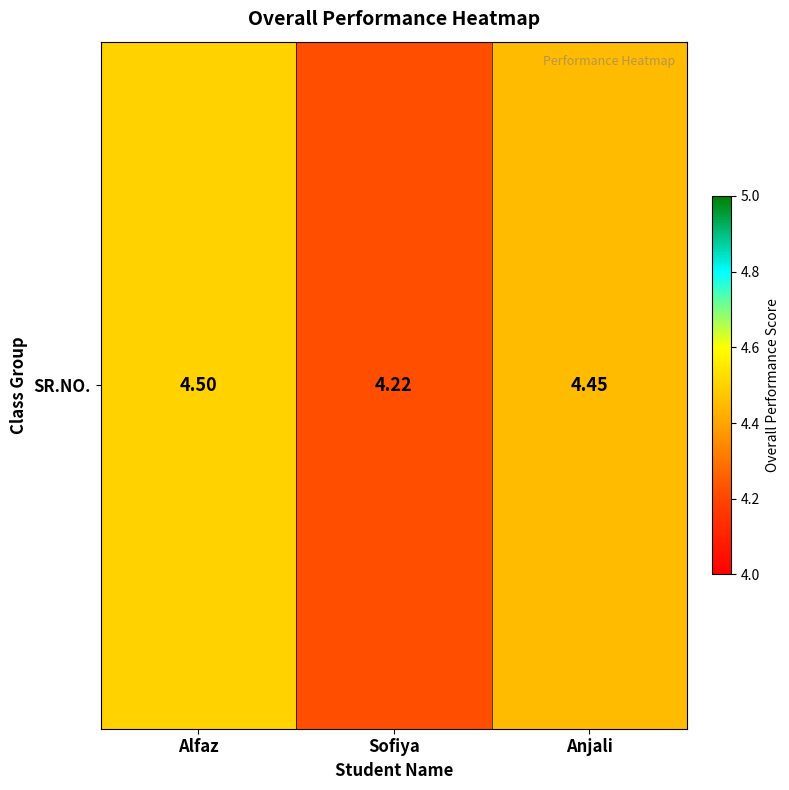

What is the ratio of the value at Alfaz to the value at Sofiya?

1.1